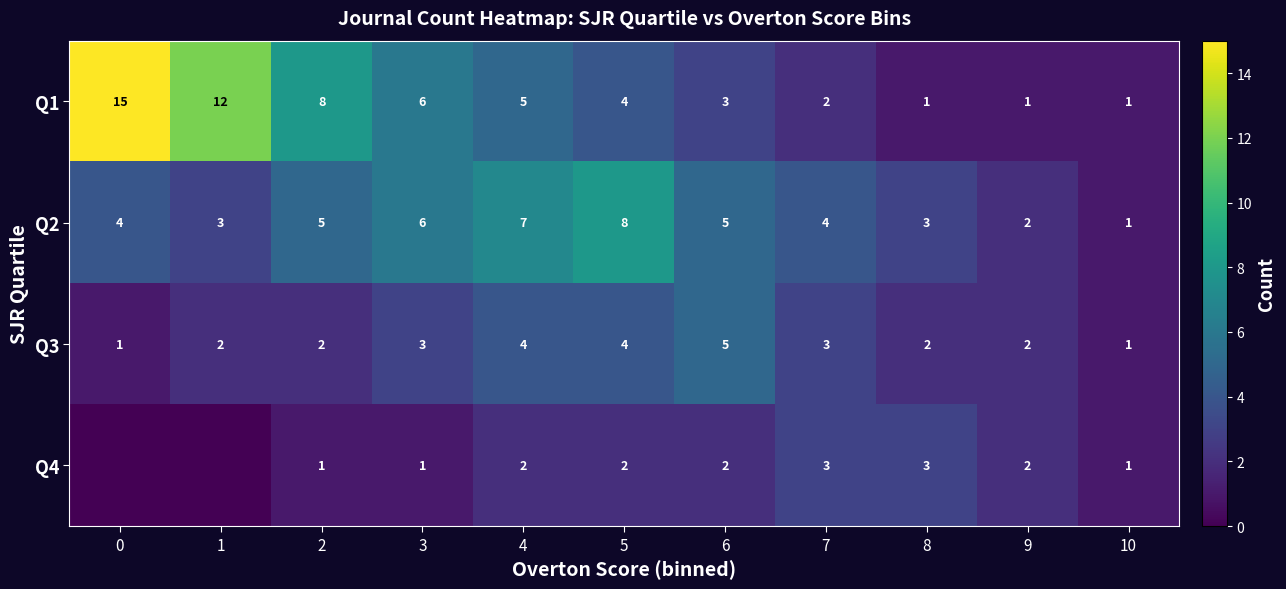

True or false: Q1 has a value of 0 at 8.

False